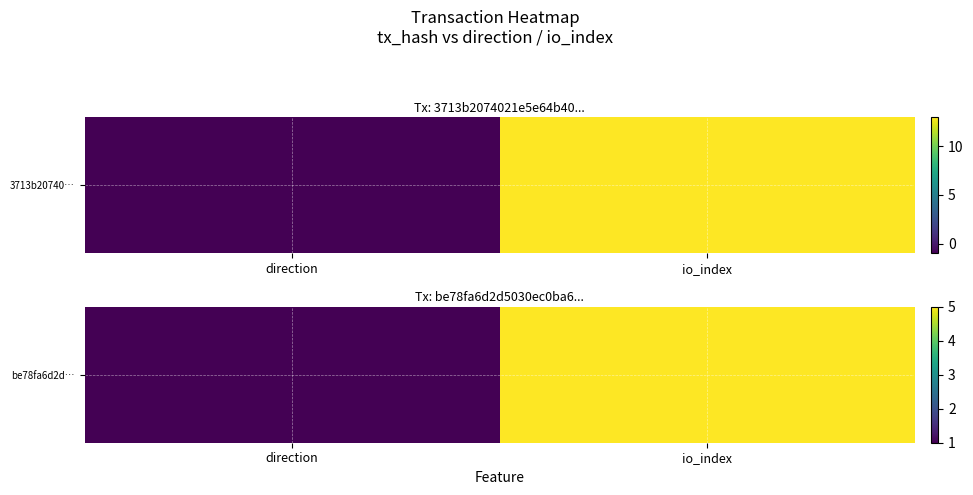

Which category has the highest value across all series?

io_index